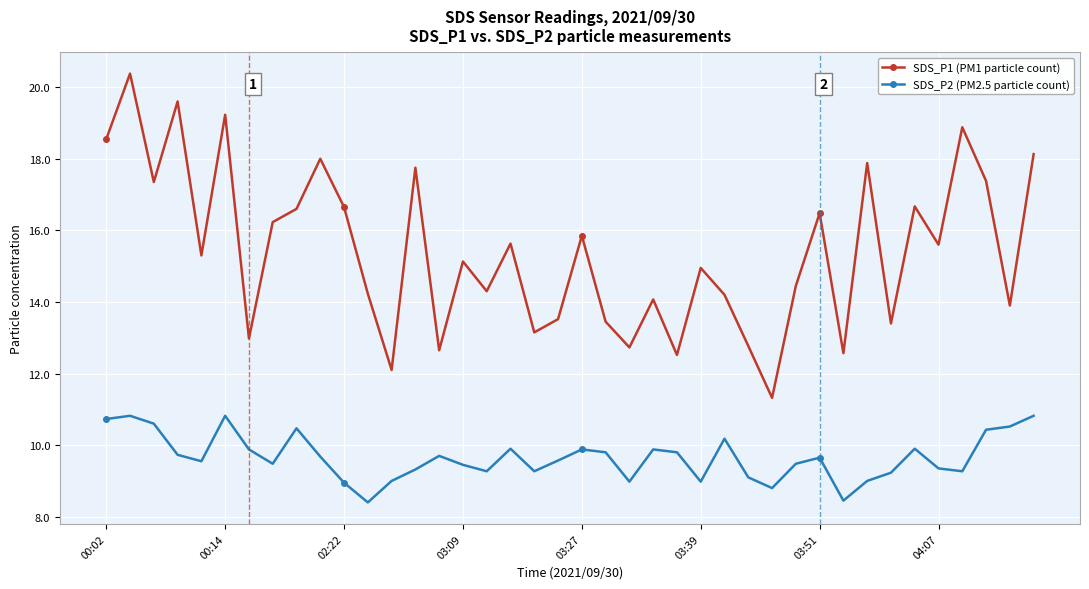

True or false: SDS_P2 (PM2.5 particle count) and SDS_P1 (PM1 particle count) intersect in this chart.

False